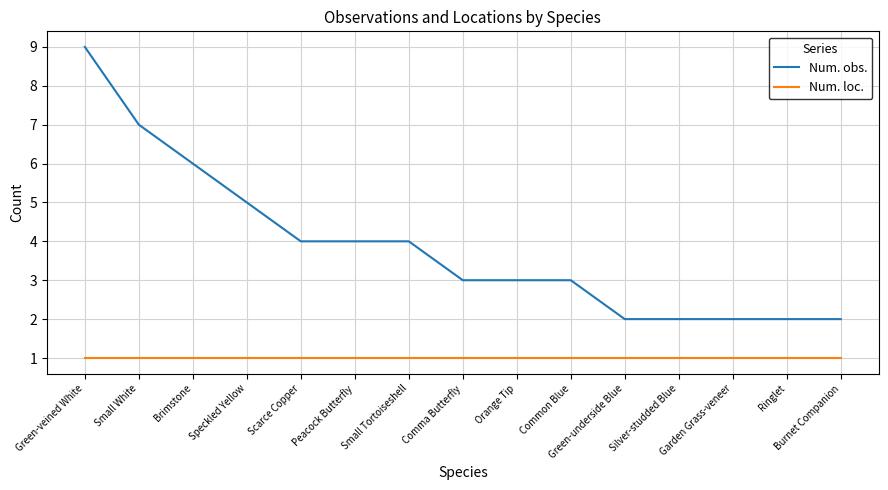

Reading left to right, extract all data points from this chart.

Num. obs.: 9	7	6	5	4	4	4	3	3	3	2	2	2	2	2
Num. loc.: 1	1	1	1	1	1	1	1	1	1	1	1	1	1	1